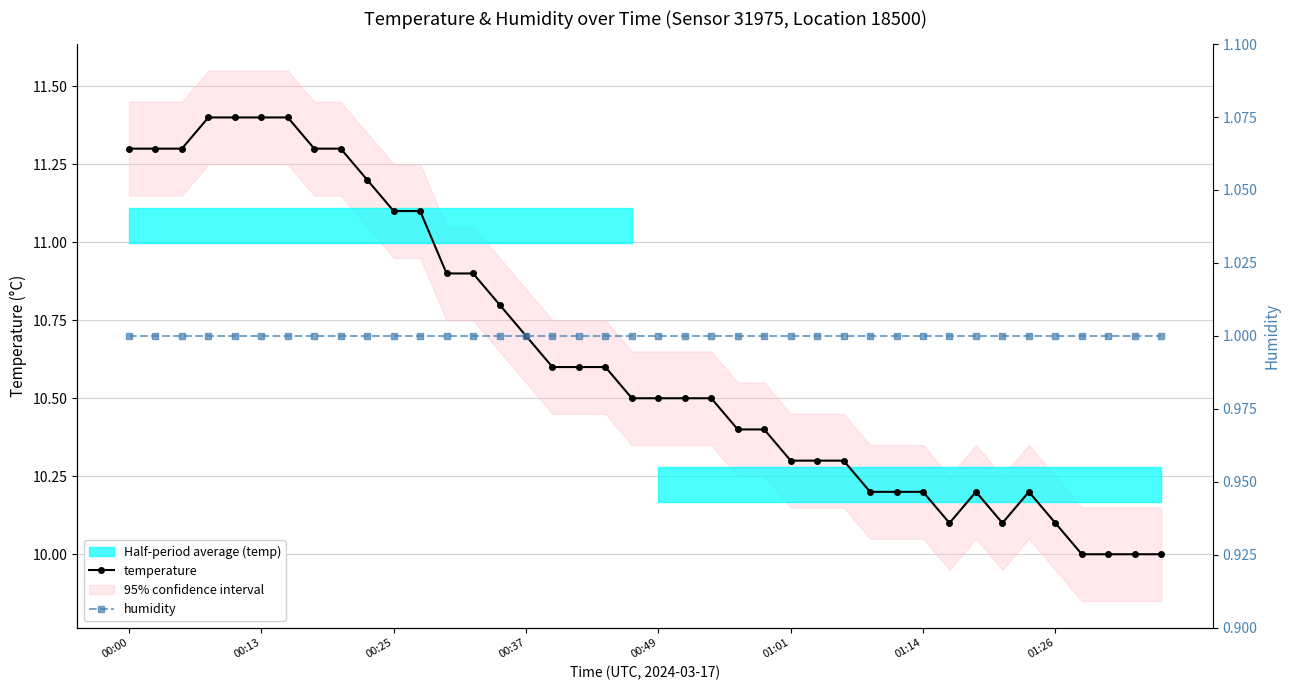

Is it true that temperature equals 10.2 at 34?

True